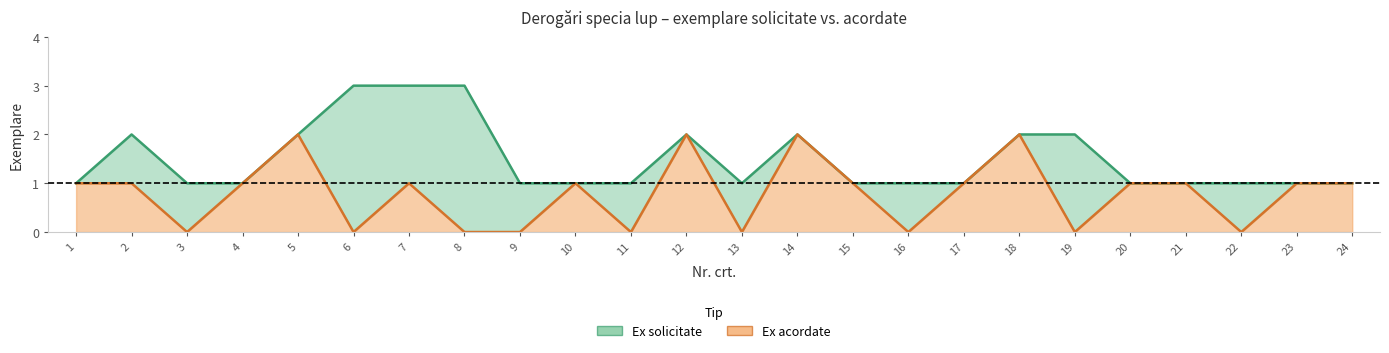

Is it true that Ex acordate equals 1 at 8?

False